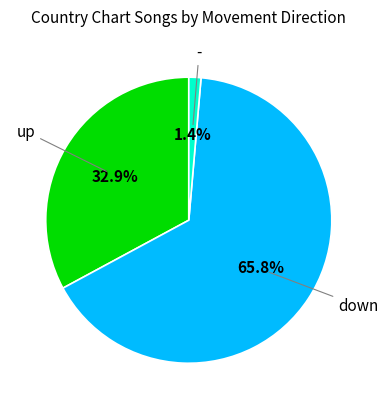

Does any single category account for the majority?

Yes